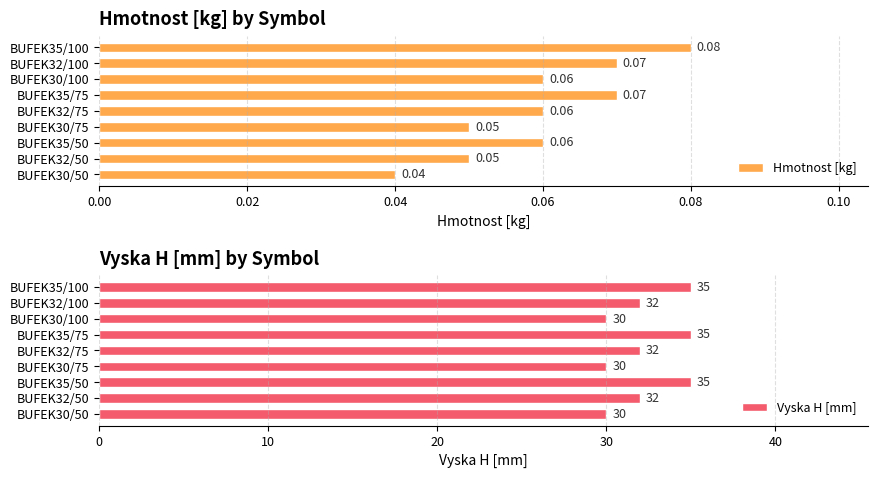

List the series in order of their peak value, lowest first.

Hmotnost [kg], Vyska H [mm]